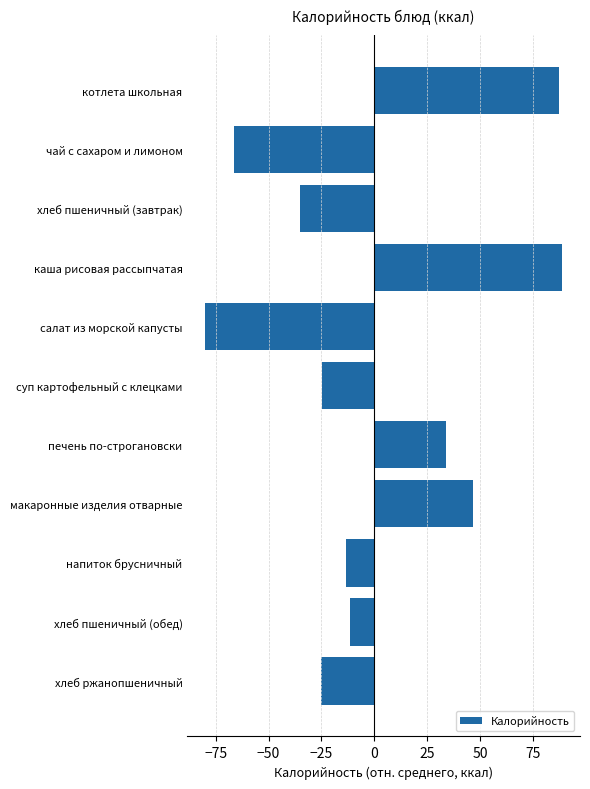

True or false: the data shows -37.8 at хлеб ржанопшеничный.

False